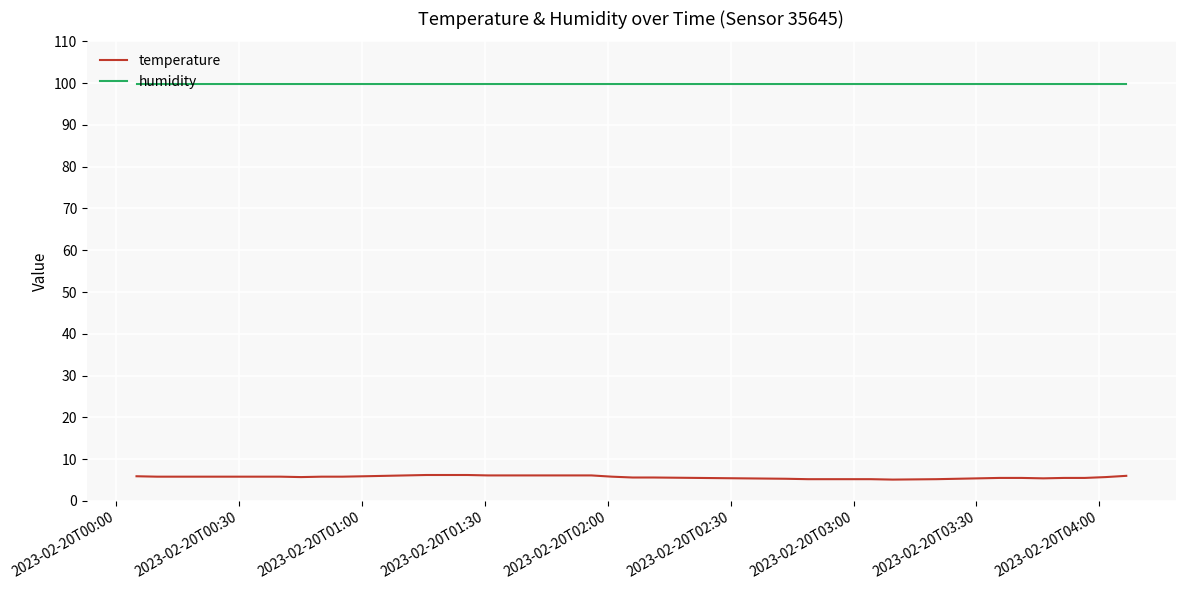

List the series in order of their peak value, lowest first.

temperature, humidity